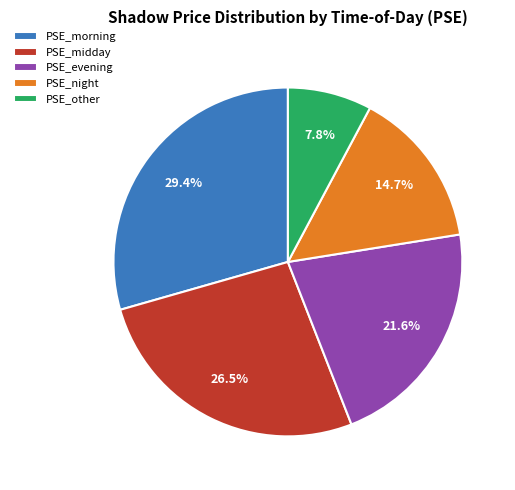

How many slices are in this pie chart?

5